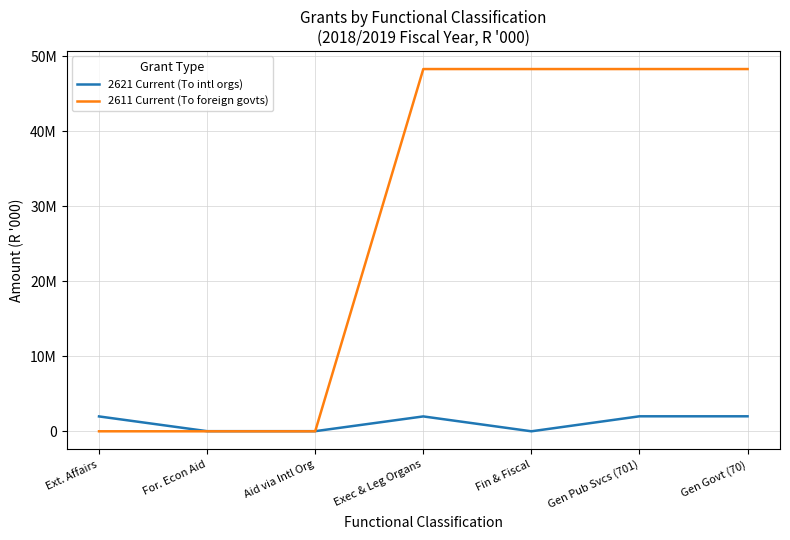

At which label does 2611 Current (To foreign govts) reach its minimum?

For. Econ Aid